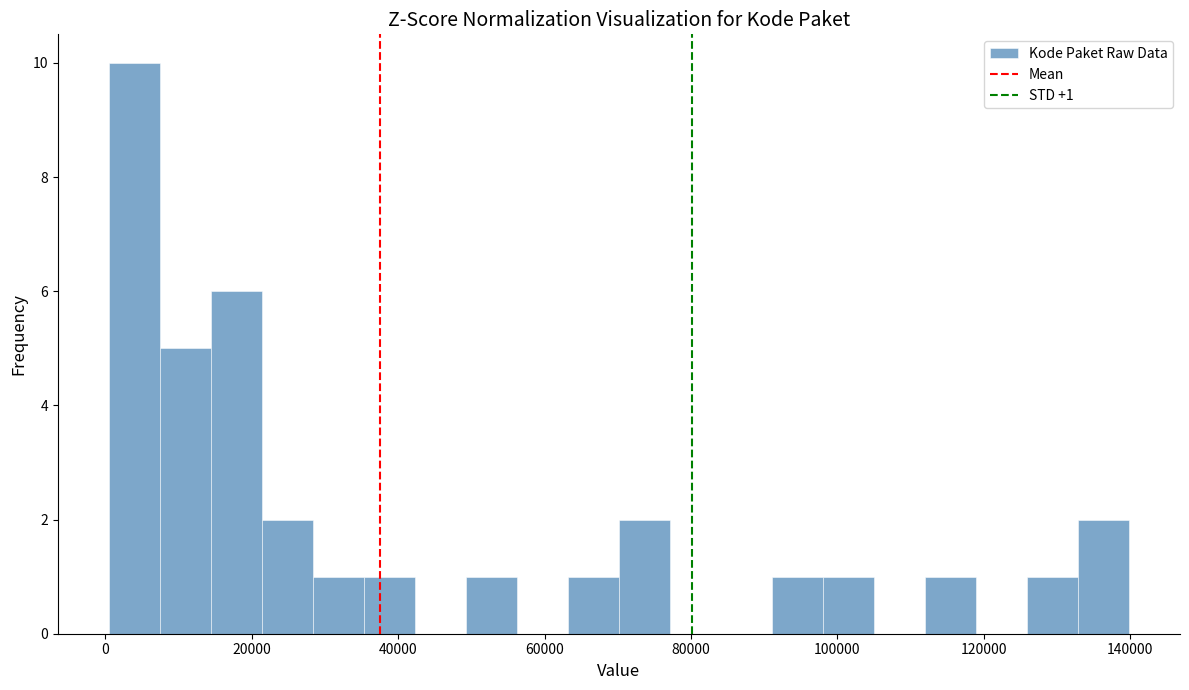

Read against the x-axis, roughly where is the centre of the tallest bar?

4000